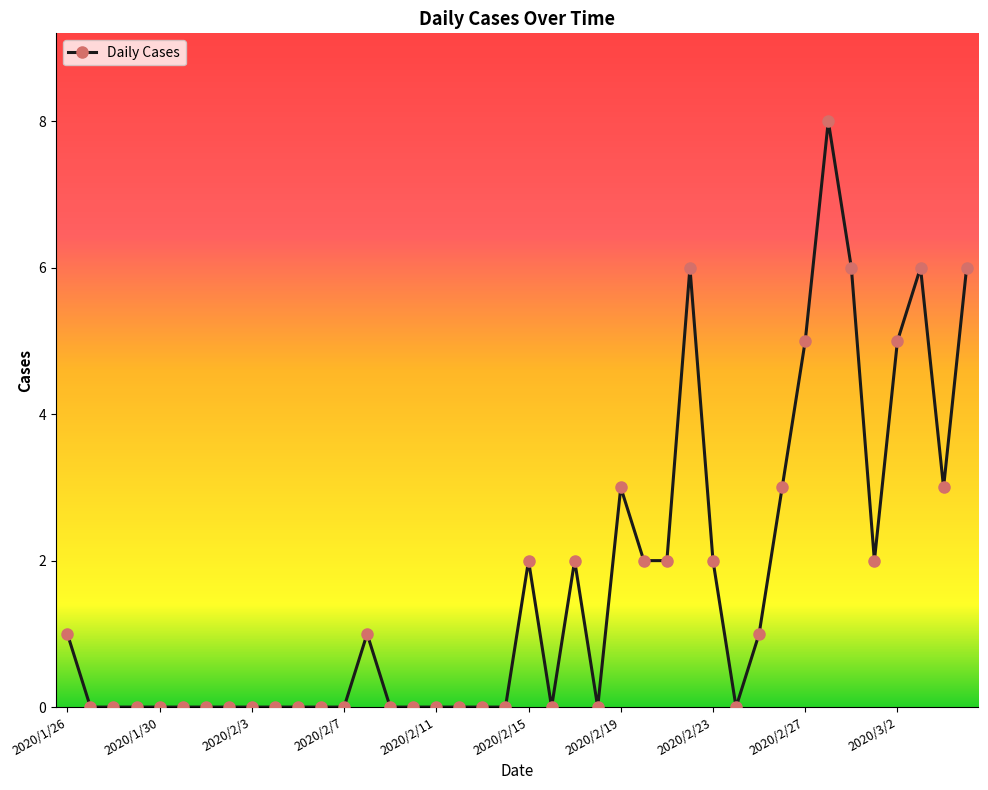

True or false: there are more than 1 points higher than both neighbors.

True